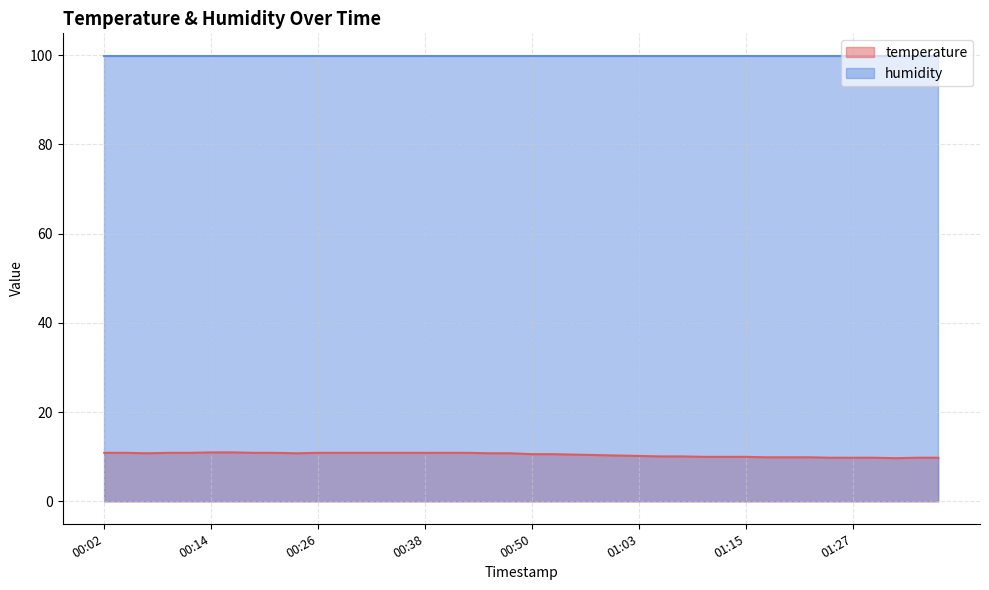

What is the sum of all values?

419.0